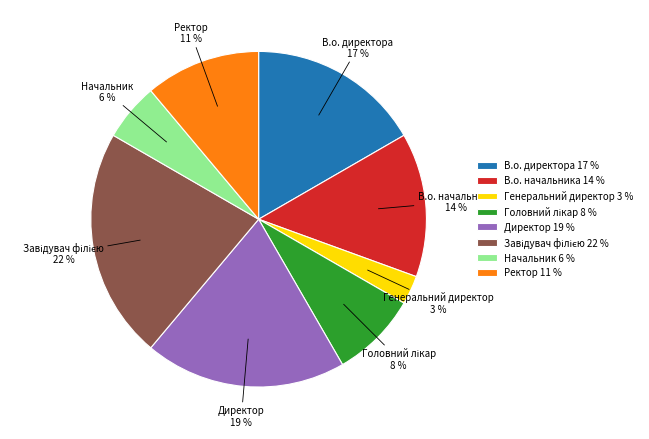

To the nearest percent, what portion does Генеральний директор represent?

3%